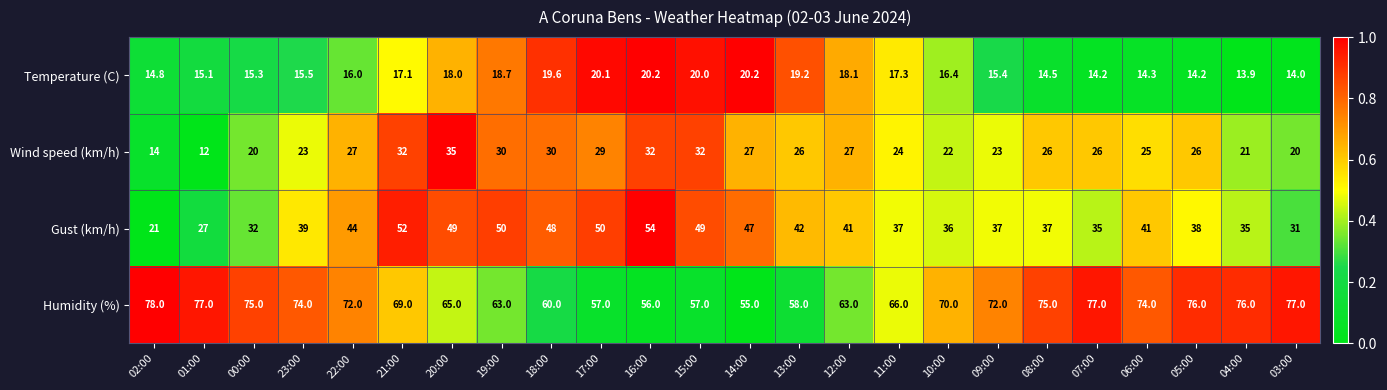

What is the approximate value of Temperature (C) at 00:00?

15.3